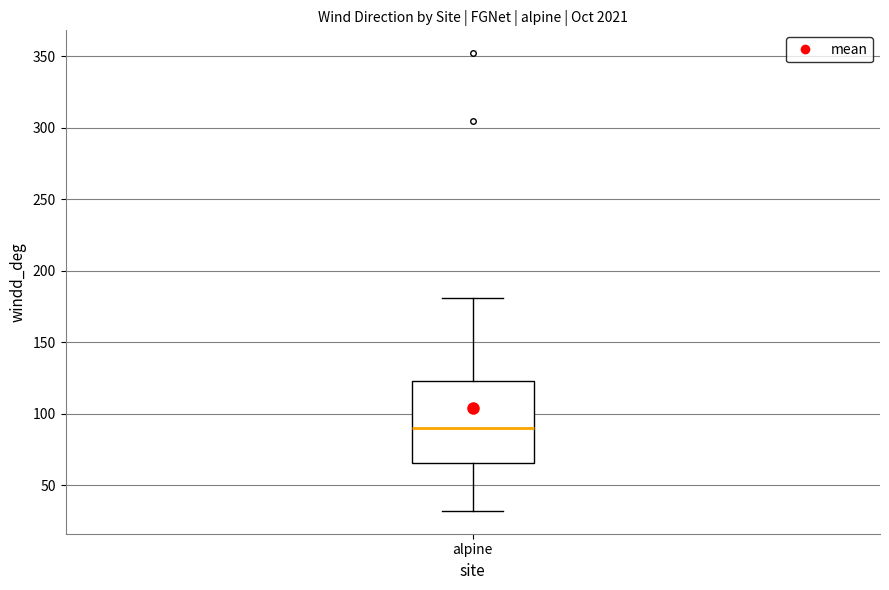

Read this box plot against the y-axis: the position of the median line, the range covered by the box, and the ends of both whiskers. The values are not printed on the chart, so give them approximately, as read against the axis.

median 90, box 65 to 125, whiskers 30 to 180